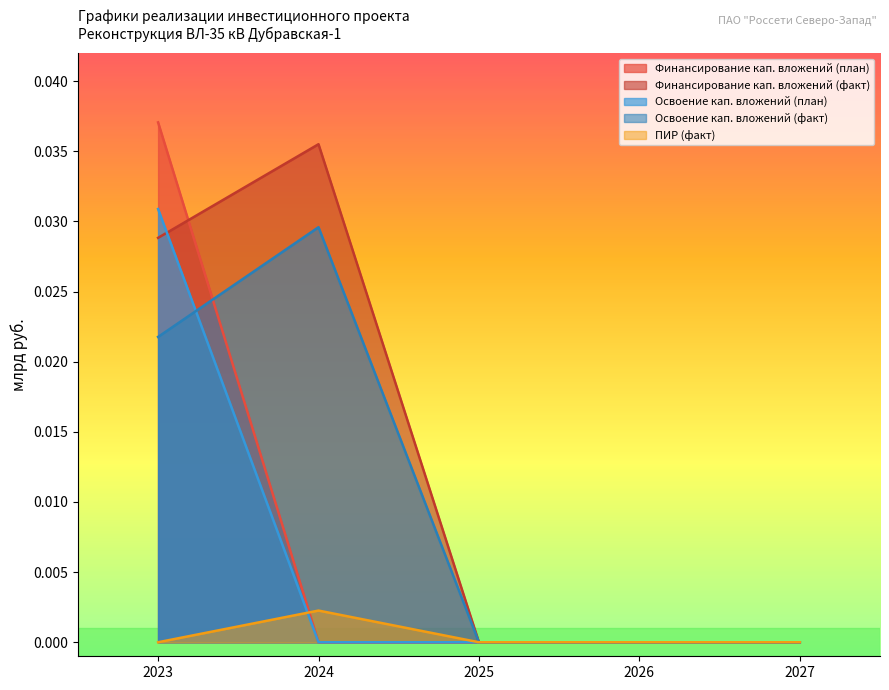

True or false: Финансирование кап. вложений (план) has a value of 0.0 at 2025.

False